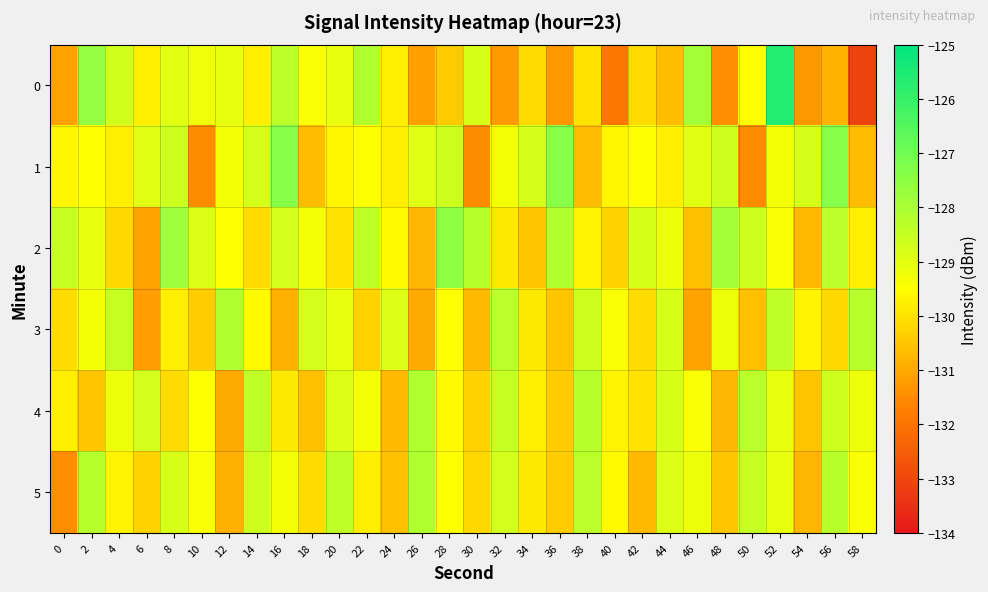

At how many categories does at least one series exceed -128?

9